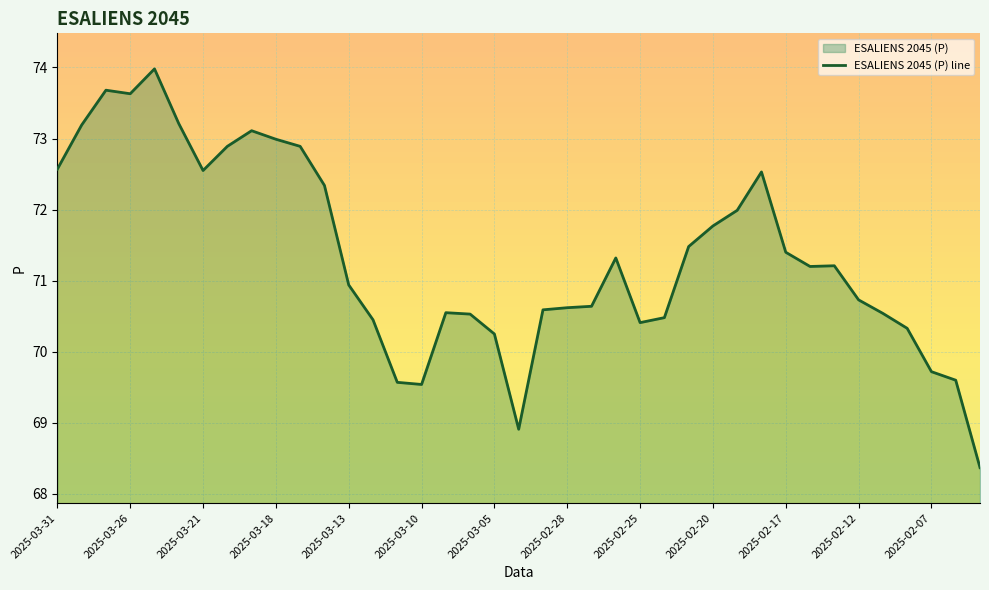

Approximately how many times larger is the value at 2025-03-26 compared to 2025-03-07?

1.0